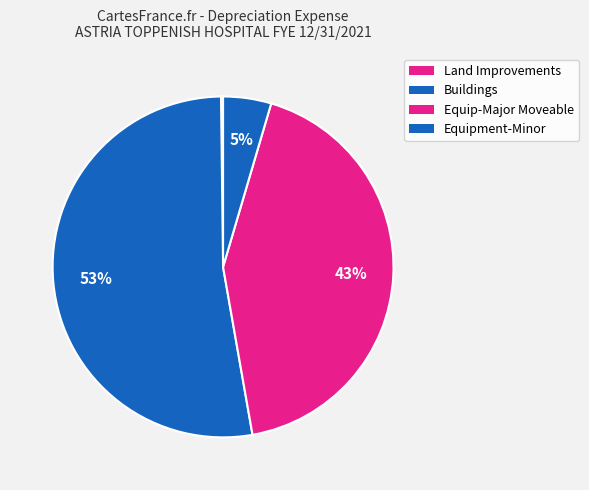

How much of the chart is everything except Equip-Major Moveable?

57.3%